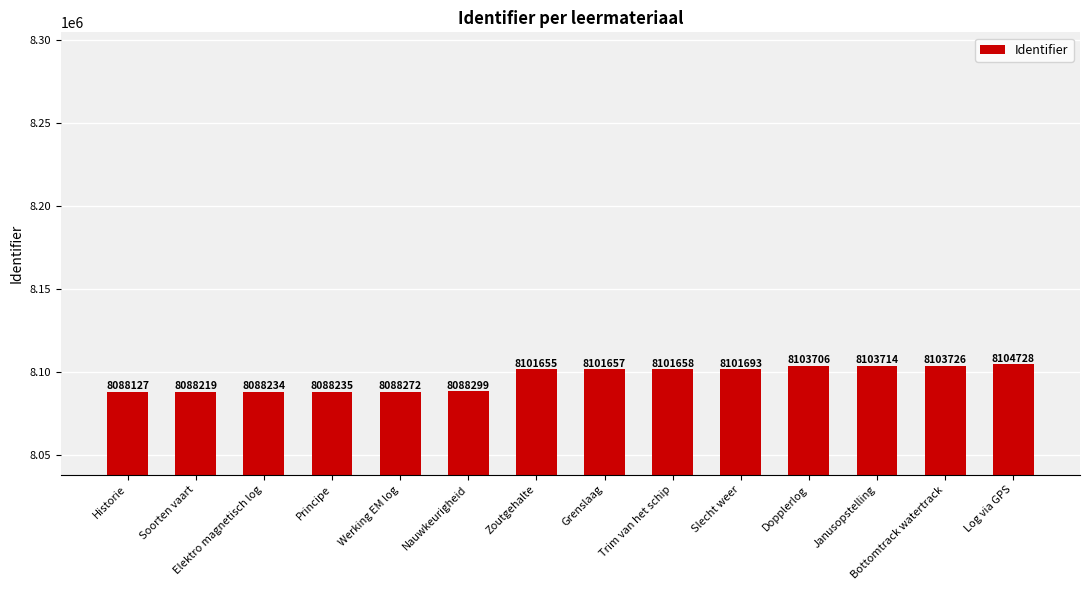

Reading left to right, extract all data points from this chart.

Historie=8088127	Soorten vaart=8088219	Elektro magnetisch log=8088234	Principe=8088235	Werking EM log=8088272	Nauwkeurigheid=8088299	Zoutgehalte=8101655	Grenslaag=8101657	Trim van het schip=8101658	Slecht weer=8101693	Dopplerlog=8103706	Janusopstelling=8103714	Bottomtrack watertrack=8103726	Log via GPS=8104728